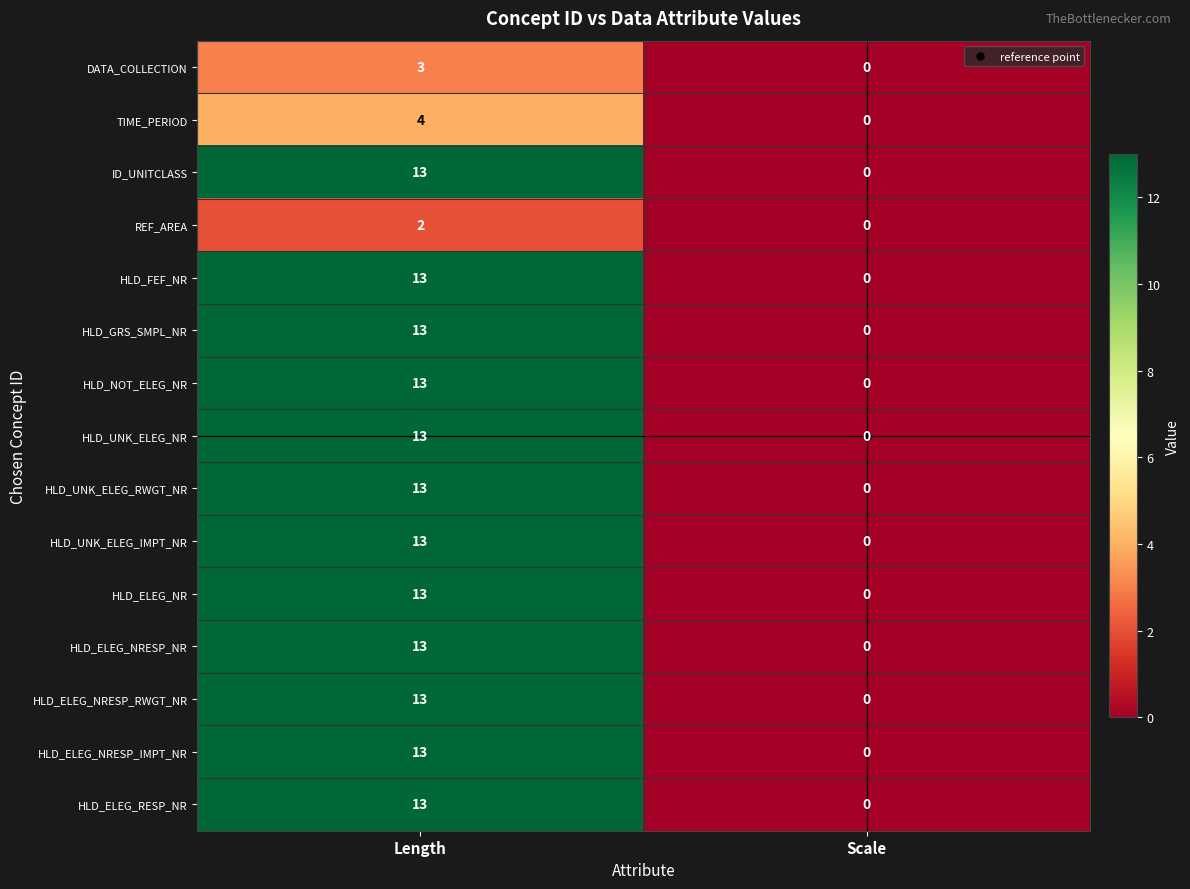

Which label corresponds to the smallest value in the chart?

Scale